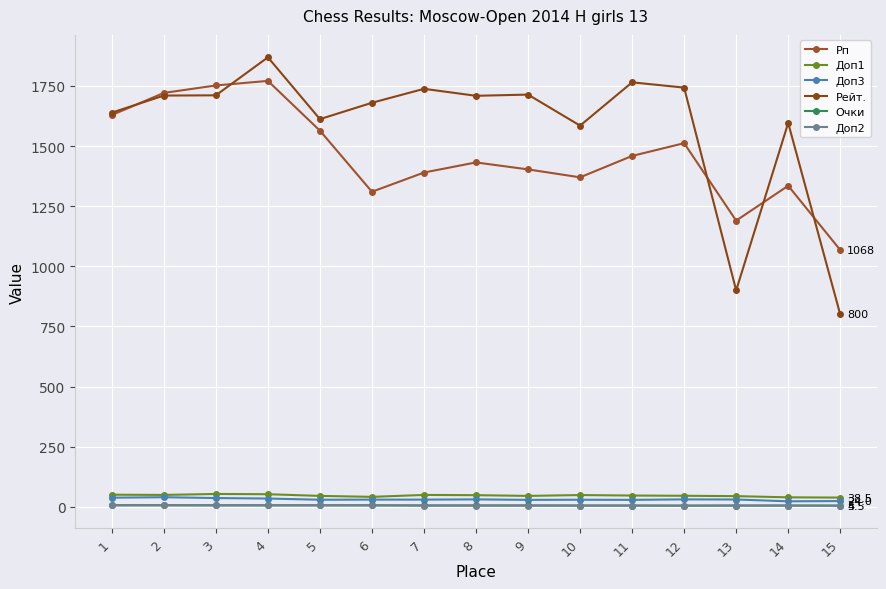

True or false: Очки and Доп2 cross at least once.

False